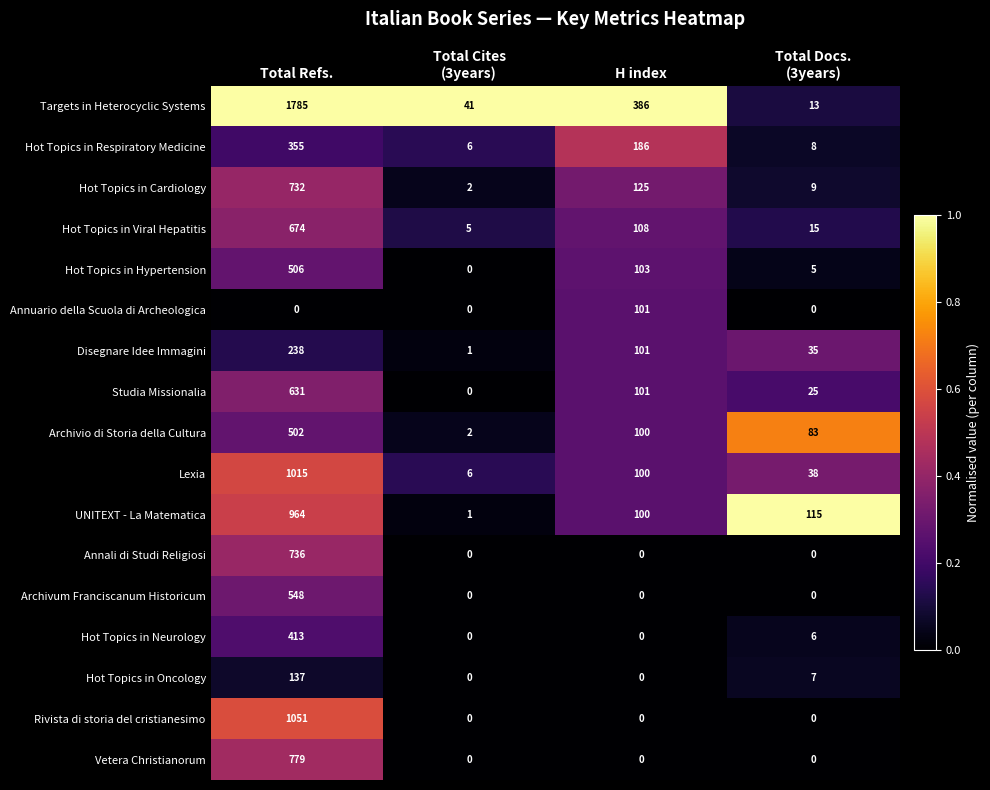

The value of Annali di Studi Religiosi at H index is 454. True or false?

False